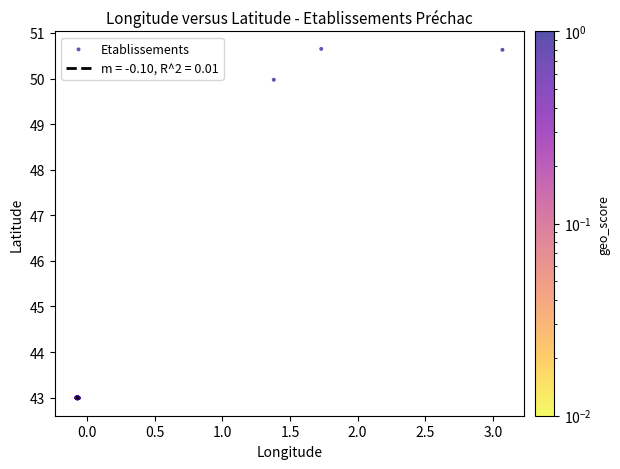

What is the range of Y values (max minus min)?

7.7